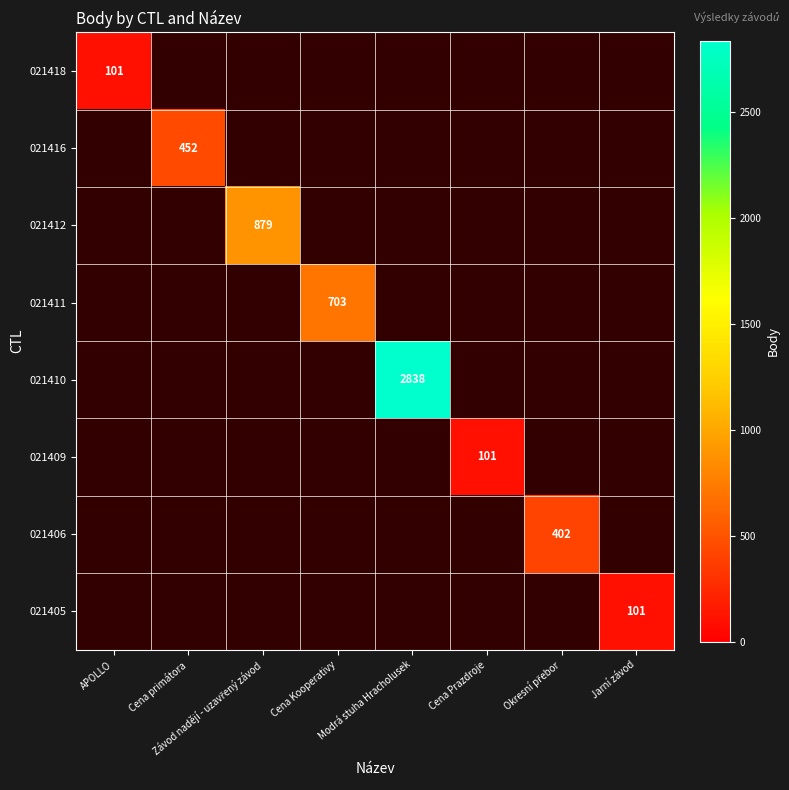

What is the average value of the 021406 series?

50